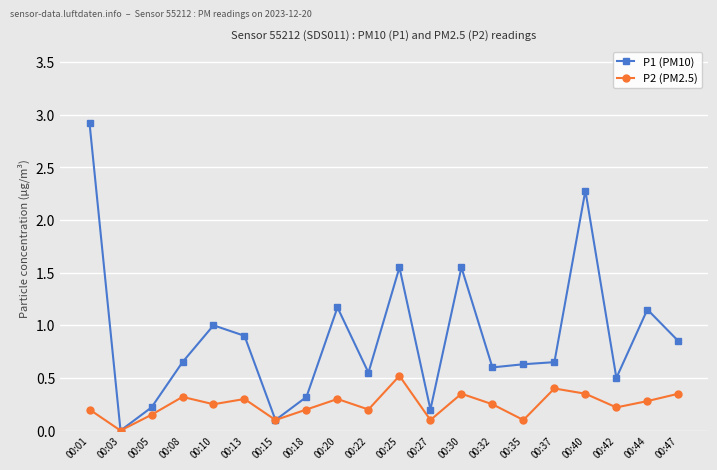

At which category is the sum across all series the highest?

00:01